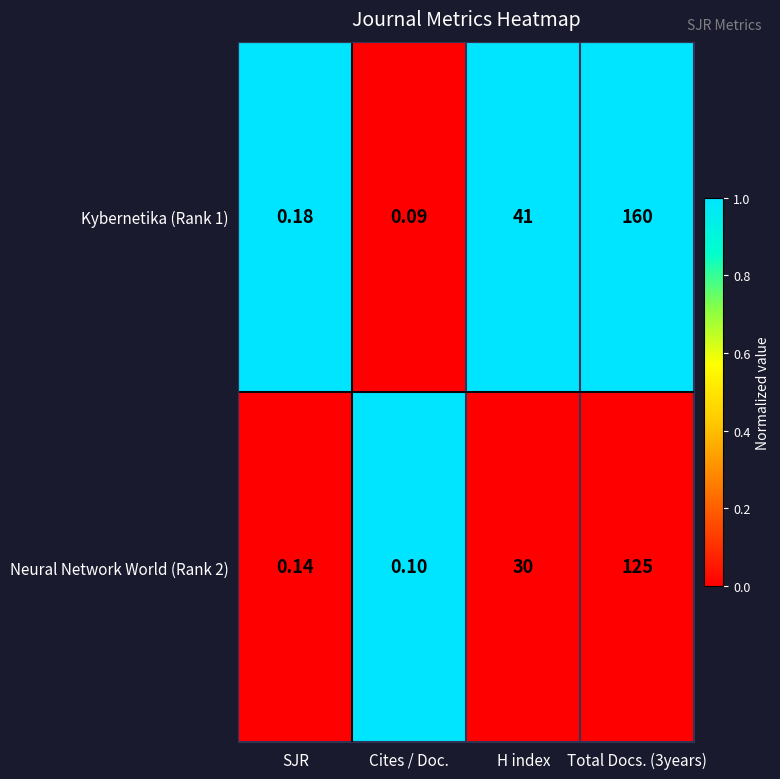

At which label is Neural Network World (Rank 2) closest to 62?

H index